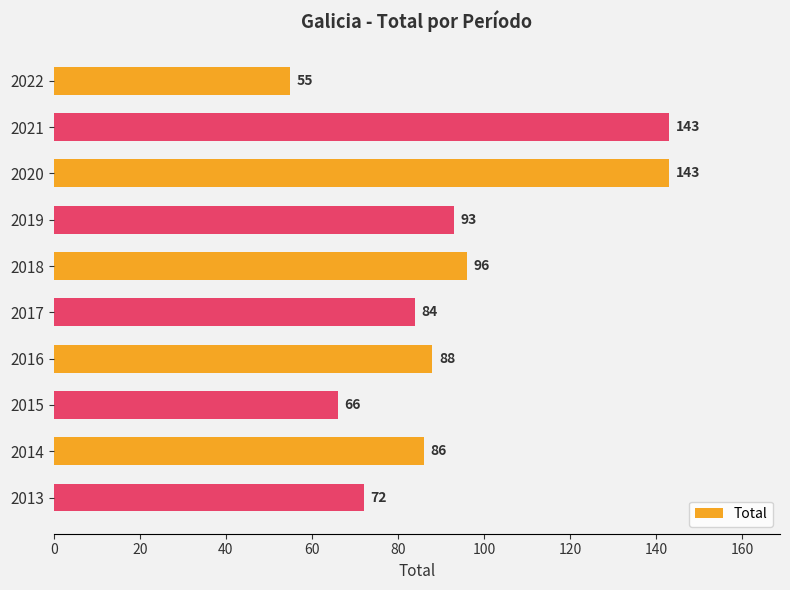

What is the difference between the maximum and second lowest values?

77